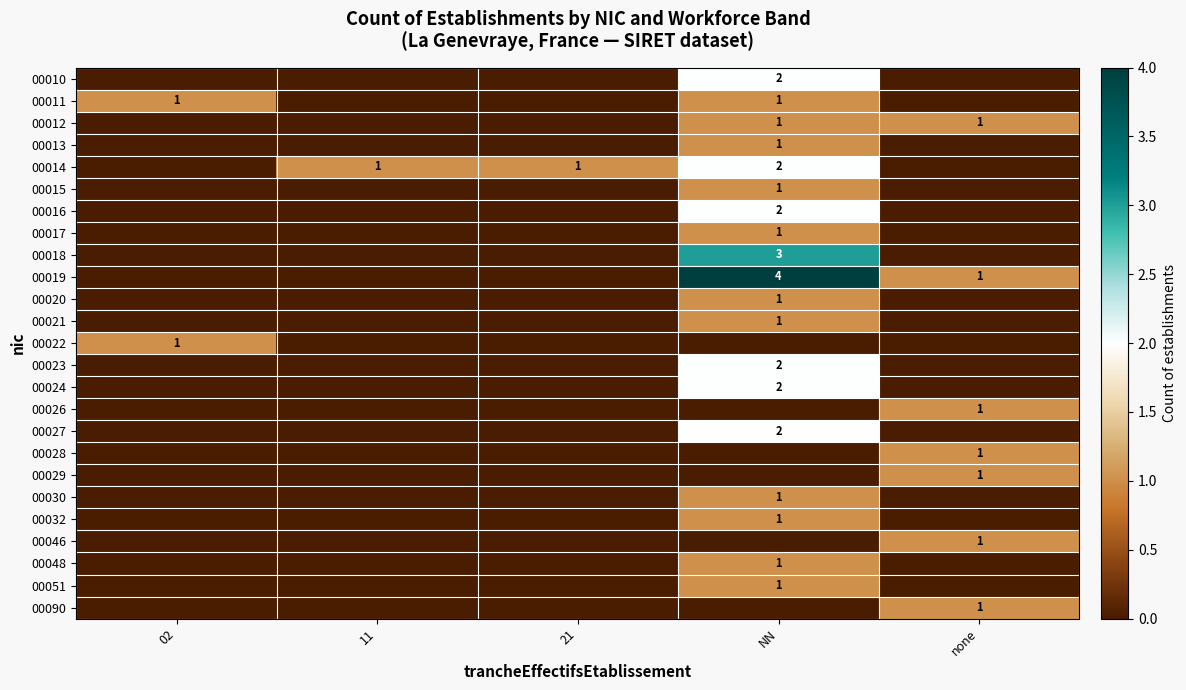

Where is row_21 nearest to the value 0?

02